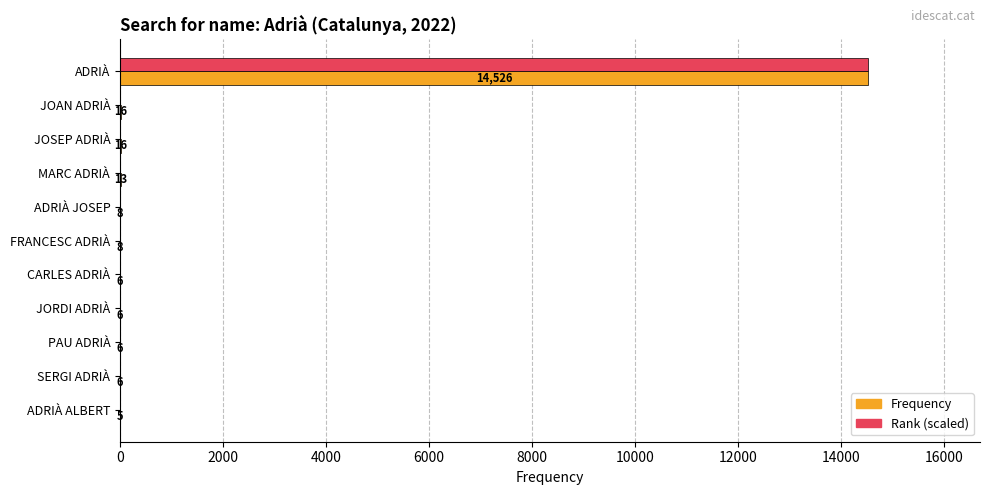

Which category has the highest value across all series?

ADRIÀ